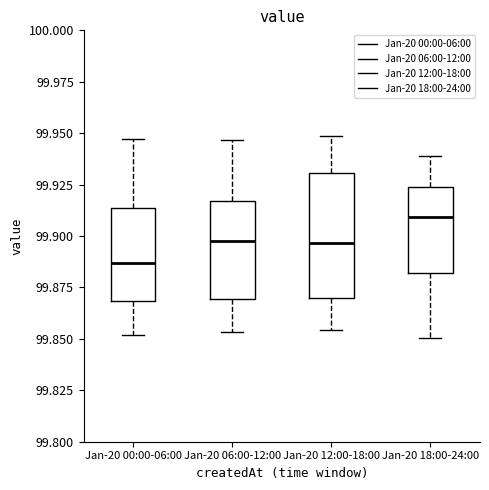

Where is the lower edge of the box for Jan-20 12:00-18:00 on the y-axis? The values are not printed on the chart, so give them approximately, as read against the axis.

99.870